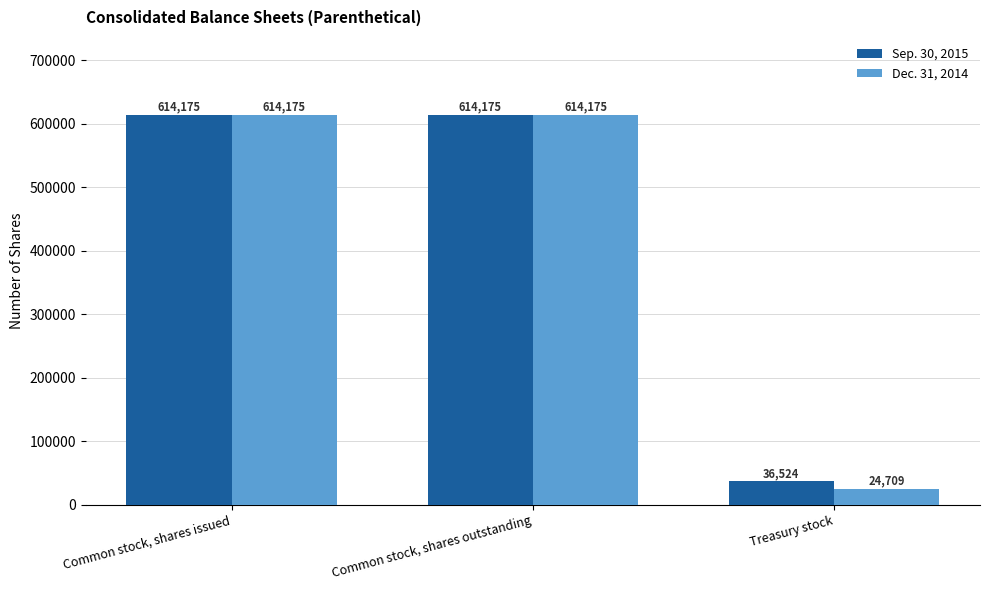

Rank the series by their average value, from highest to lowest.

Sep. 30, 2015, Dec. 31, 2014